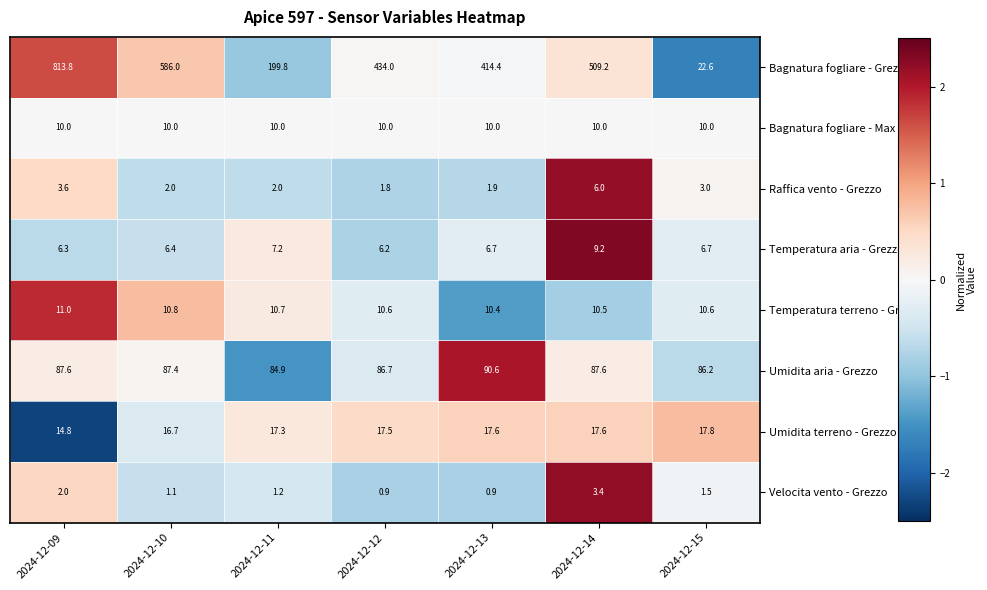

Count the number of categories in the chart.

7